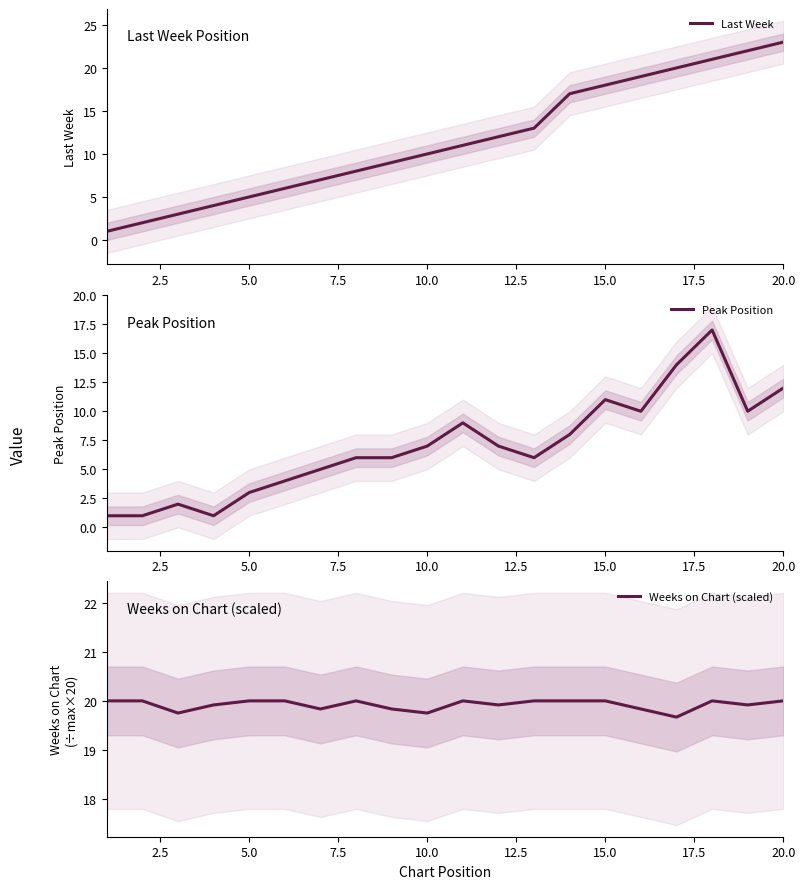

The value of Last Week at 5.0 is 1. True or false?

False